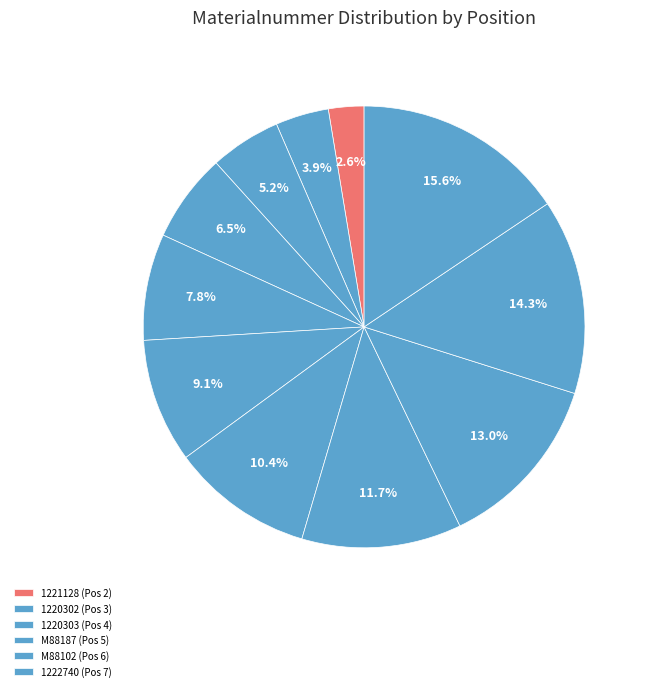

Rank the categories by value from highest to lowest.

M88108, M75878, M88110, 20014532, M88186, 1222740, M88102, M88187, 1220303, 1220302, 1221128